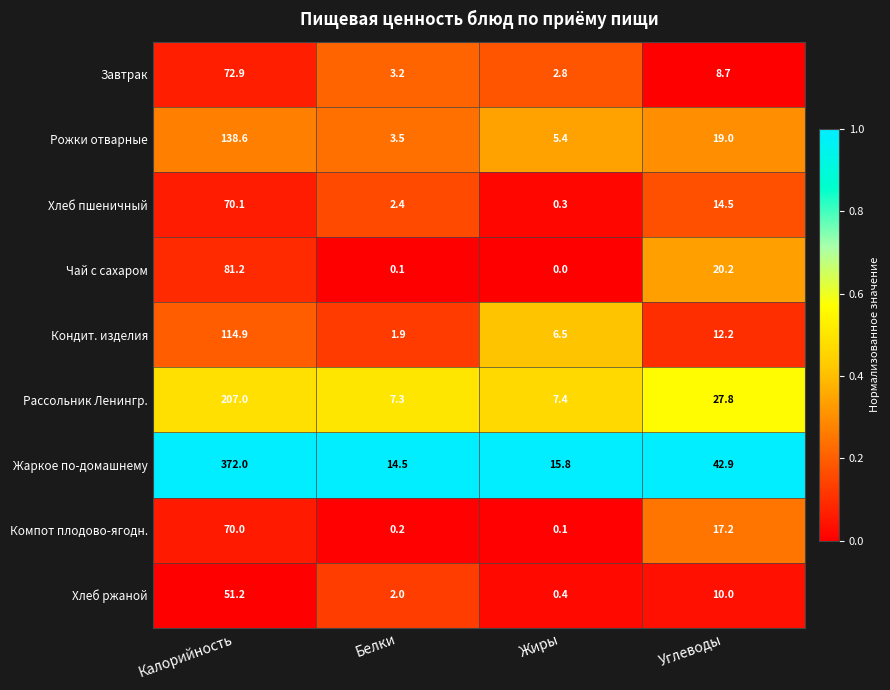

Which label corresponds to the smallest value in the chart?

Жиры